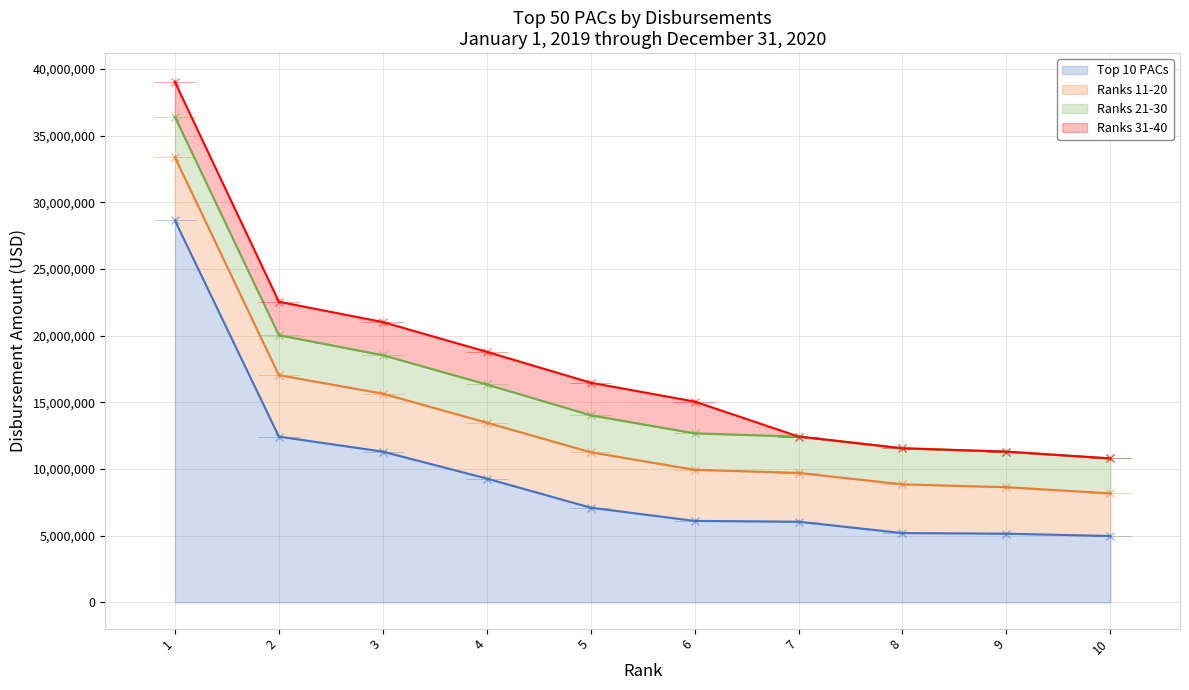

What is the spread (max minus min) of values at 5?

4668041.1